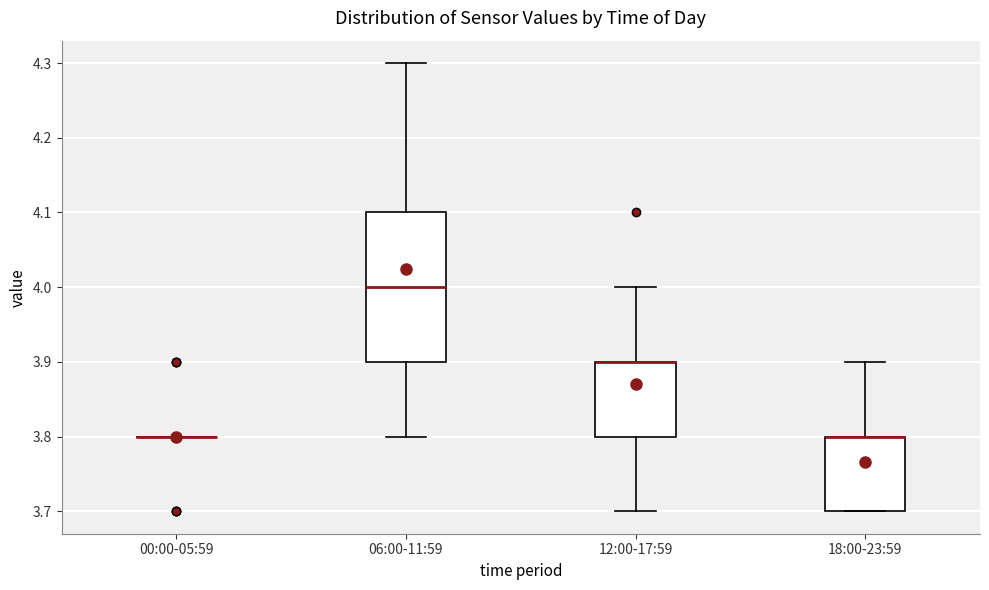

Which box is the tallest, from its lower edge to its upper edge?

06:00-11:59